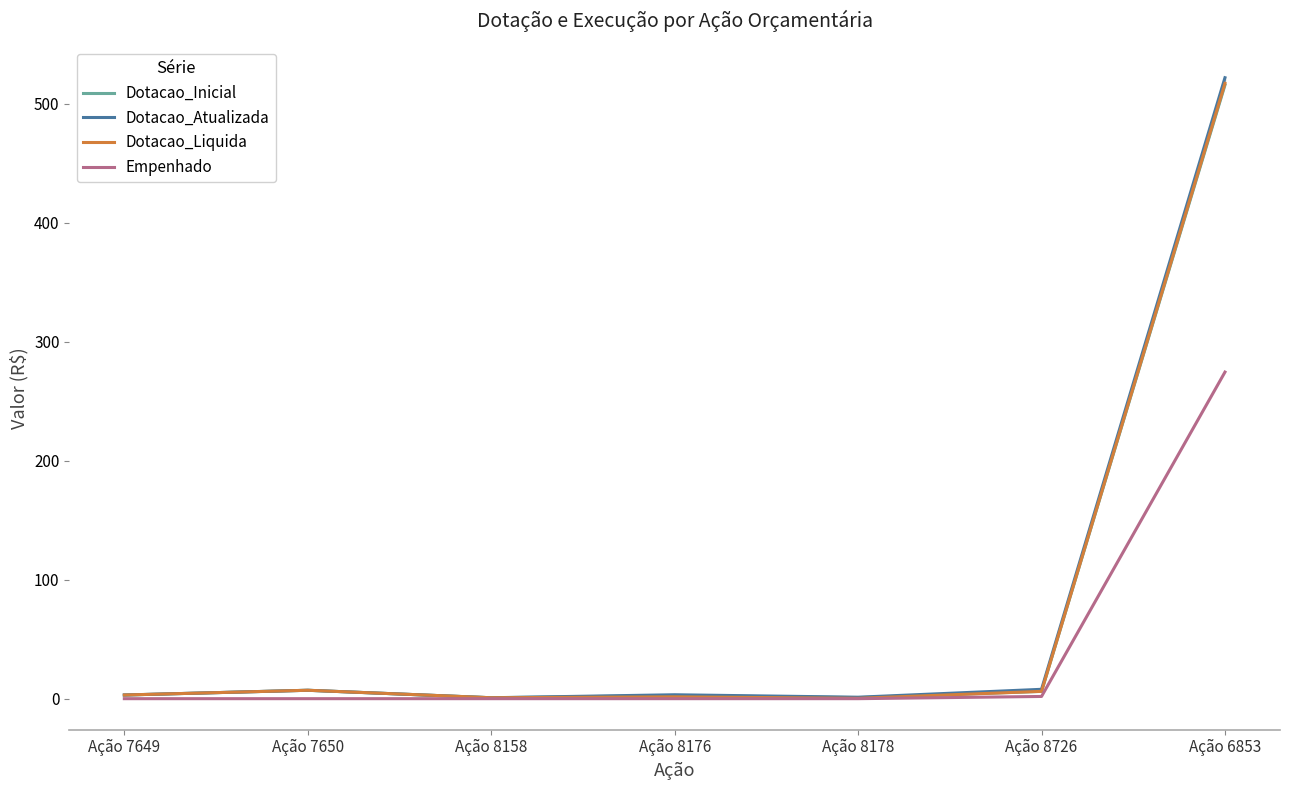

Reading right to left, what are all the values shown in this chart?

Dotacao_Inicial: 515.8	6.1	0.9	2.6	0.8	7.1	3.1
Dotacao_Atualizada: 522.0	7.9	1.2	3.3	0.8	7.1	3.1
Dotacao_Liquida: 517.2	6.2	0.3	1.6	0.8	7.1	3.1
Empenhado: 274.5	1.9	0.0	0.0	0.0	0.0	0.0